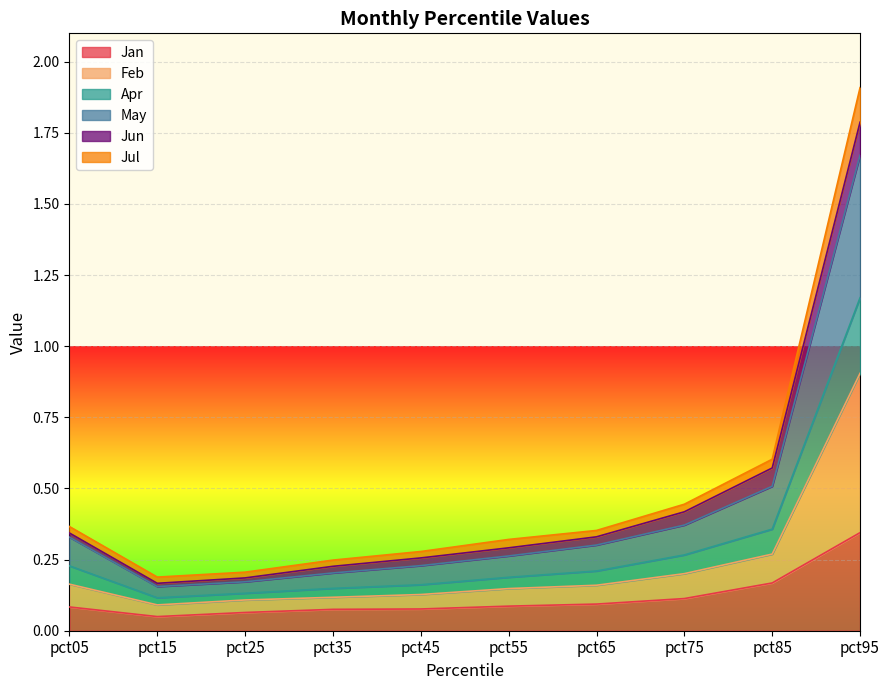

Rank the categories by Feb value from highest to lowest.

pct95, pct85, pct75, pct05, pct65, pct55, pct45, pct35, pct25, pct15